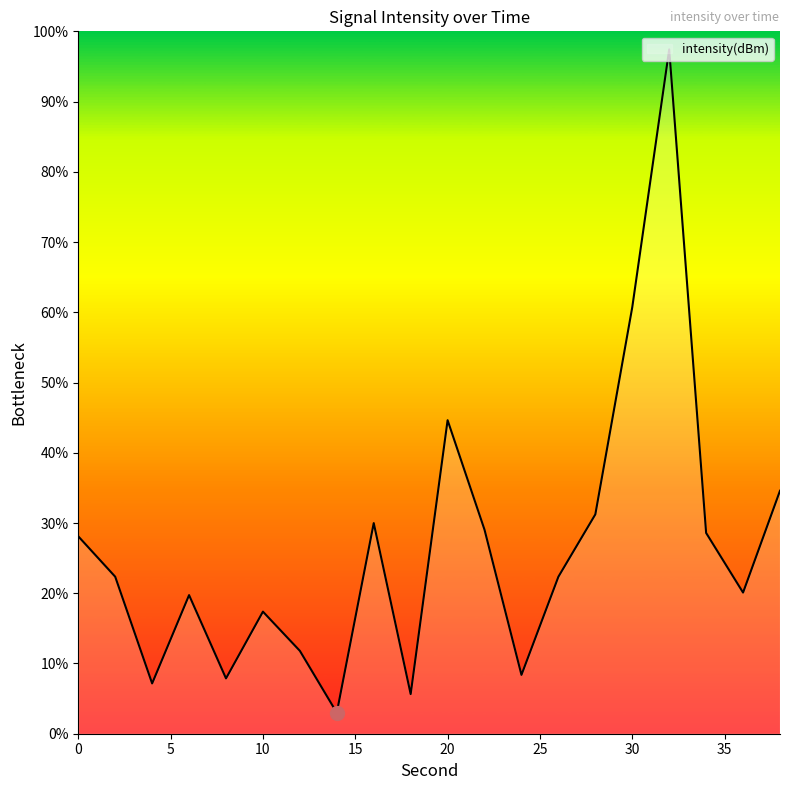

What is the maximum value shown in the chart?

97.4